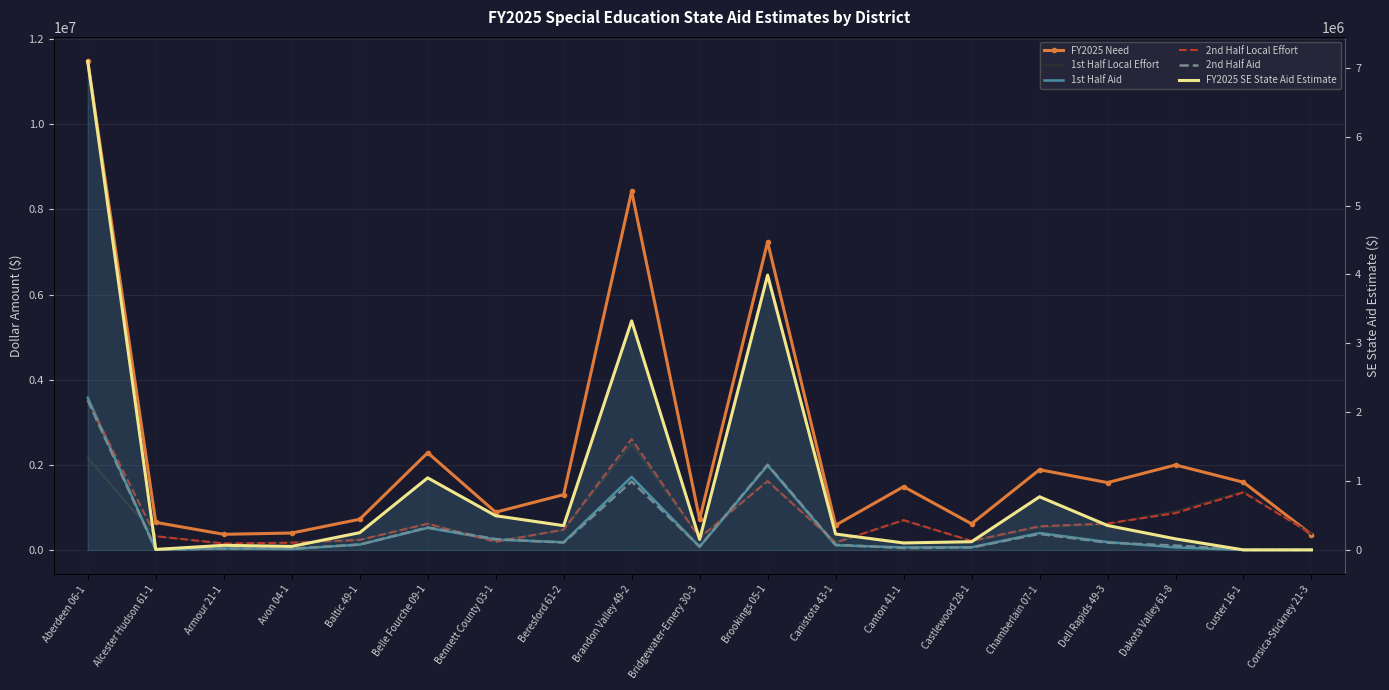

The 1st Half Aid series shows 28918.1 at Canton 41-1. True or false?

False